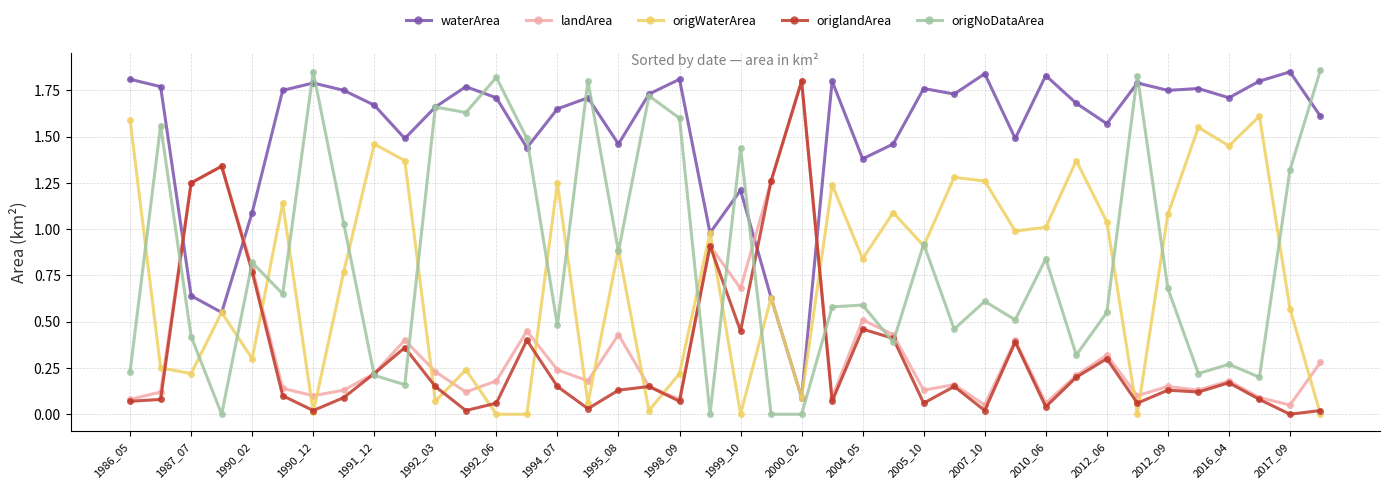

Which series has the largest total across all categories?

waterArea